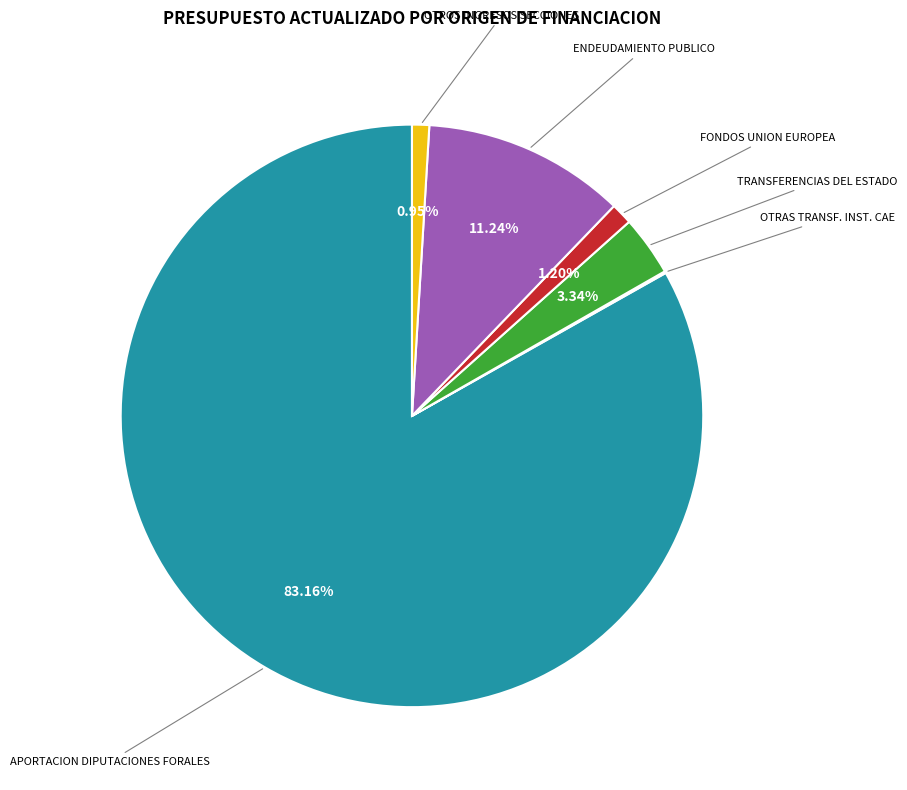

Is the sum of FONDOS UNION EUROPEA and TRANSFERENCIAS DEL ESTADO greater than half?

No